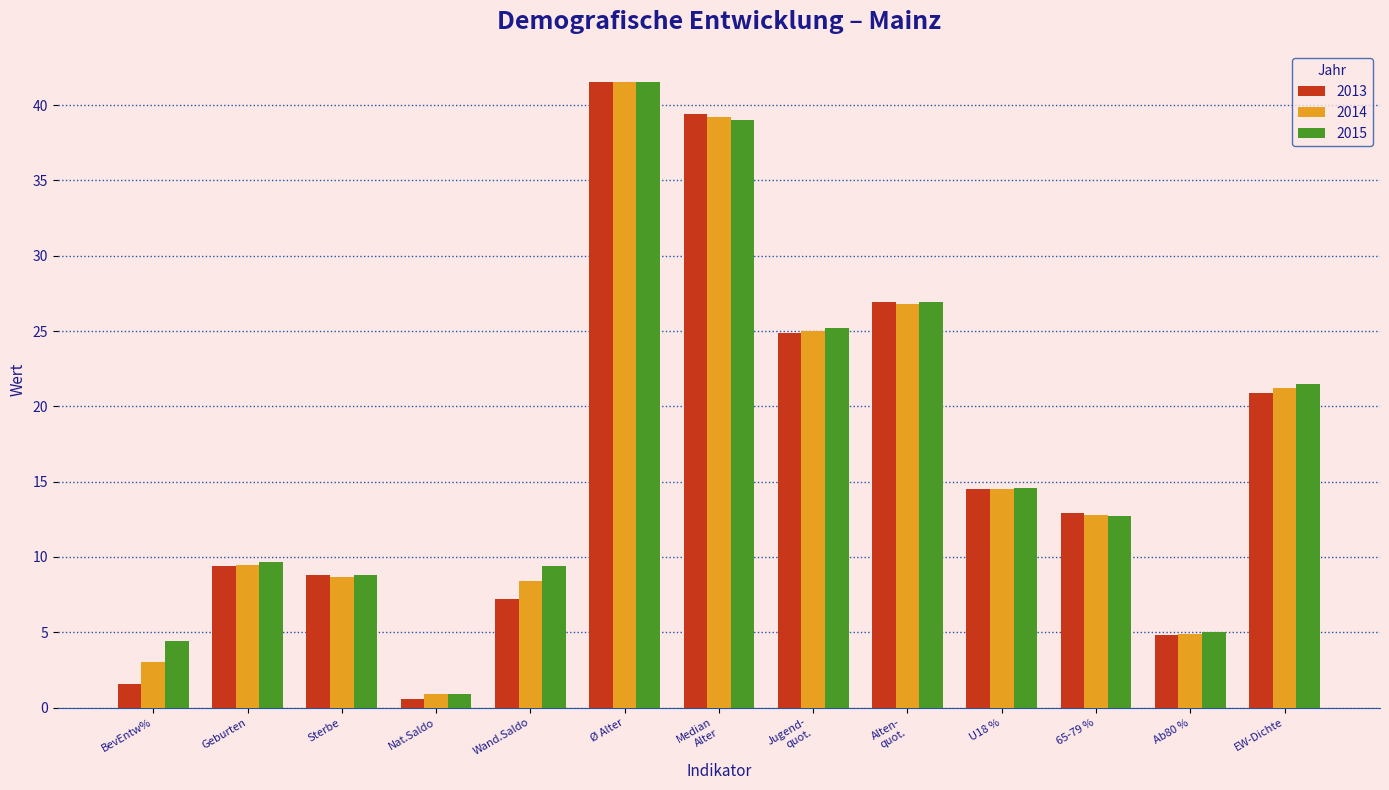

At which label does 2014 first exceed 12?

Ø Alter